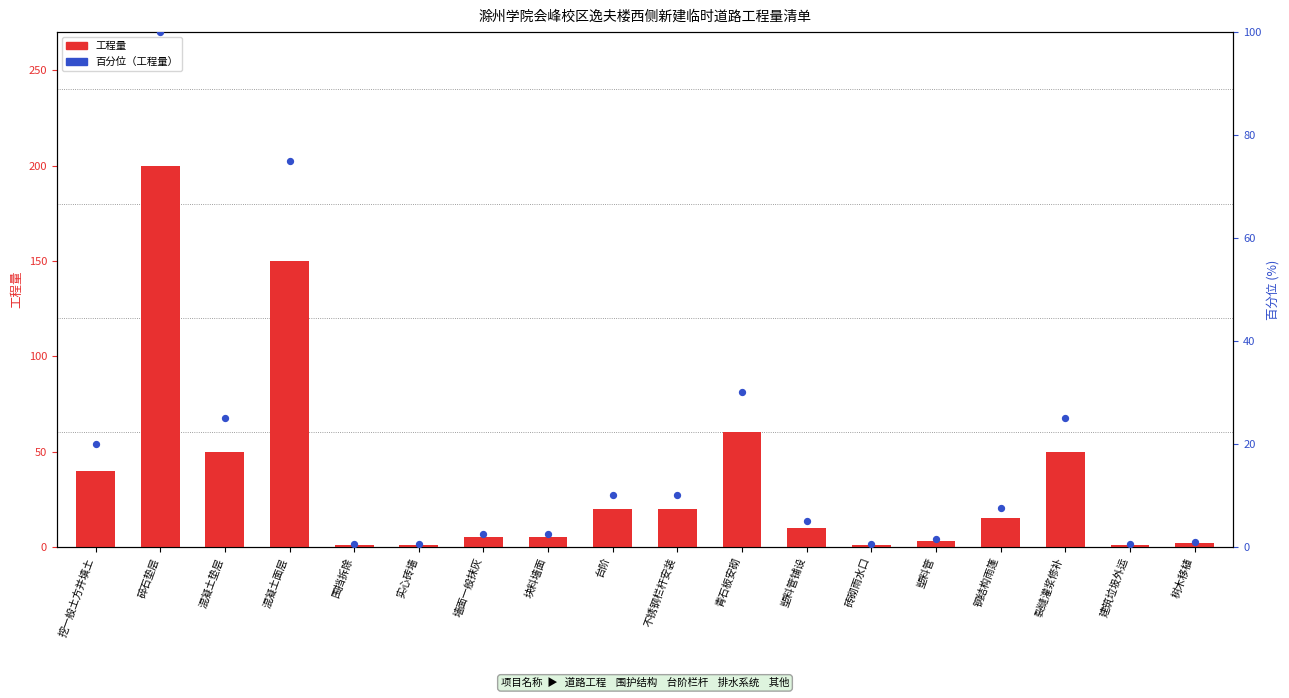

Which series has the widest spread of Y values?

工程量